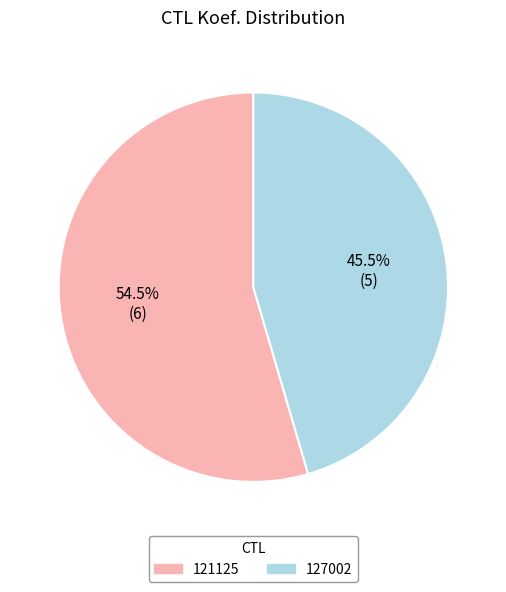

Is the sum of 127002 and 121125 greater than half?

Yes